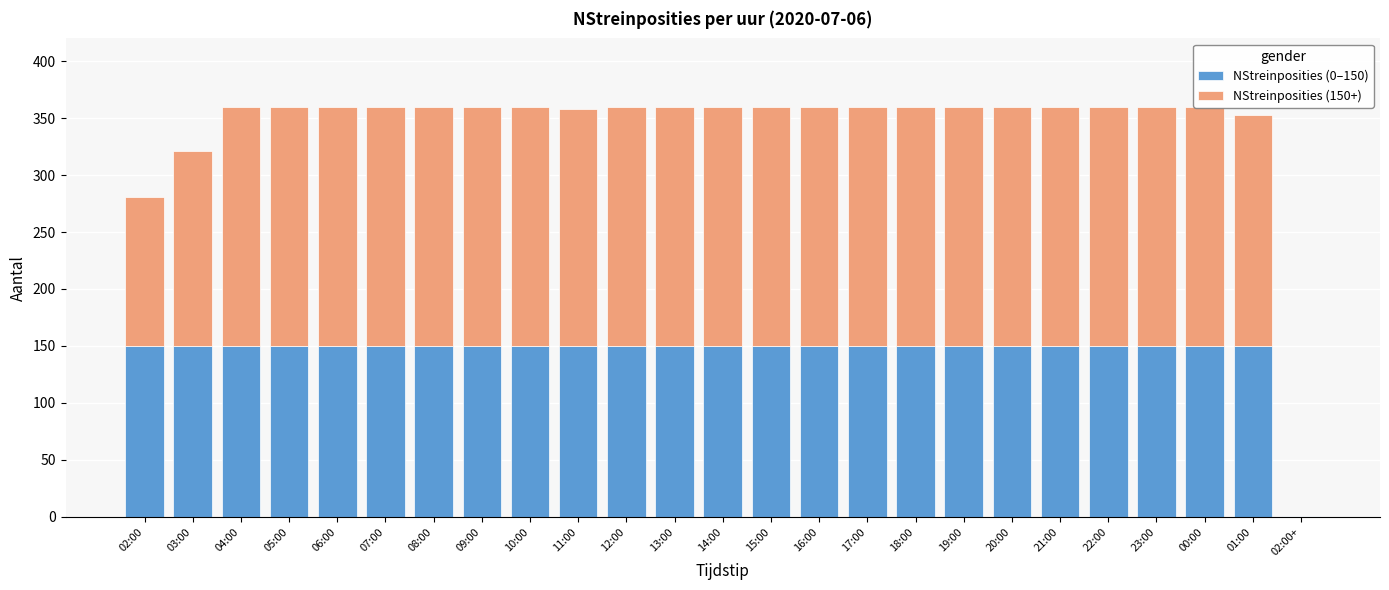

At which category is the sum across all series the highest?

04:00